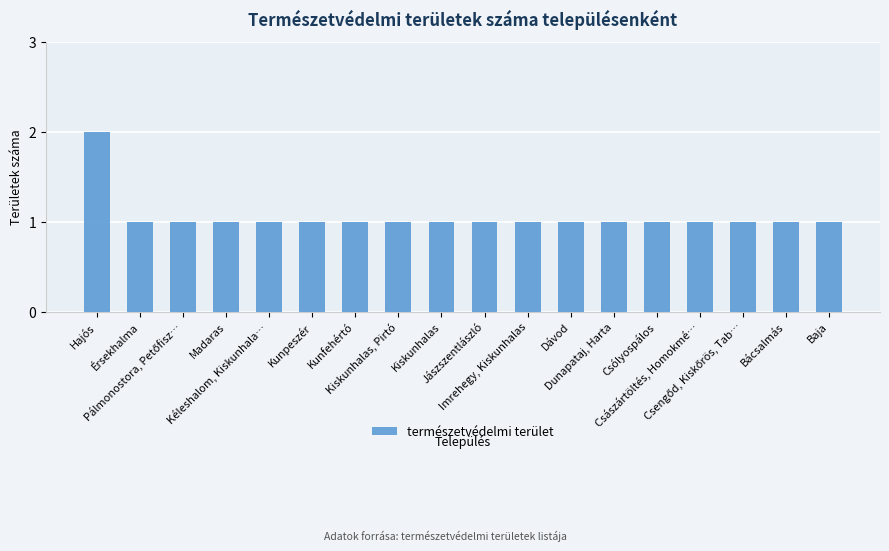

What is the sum of all values?

19